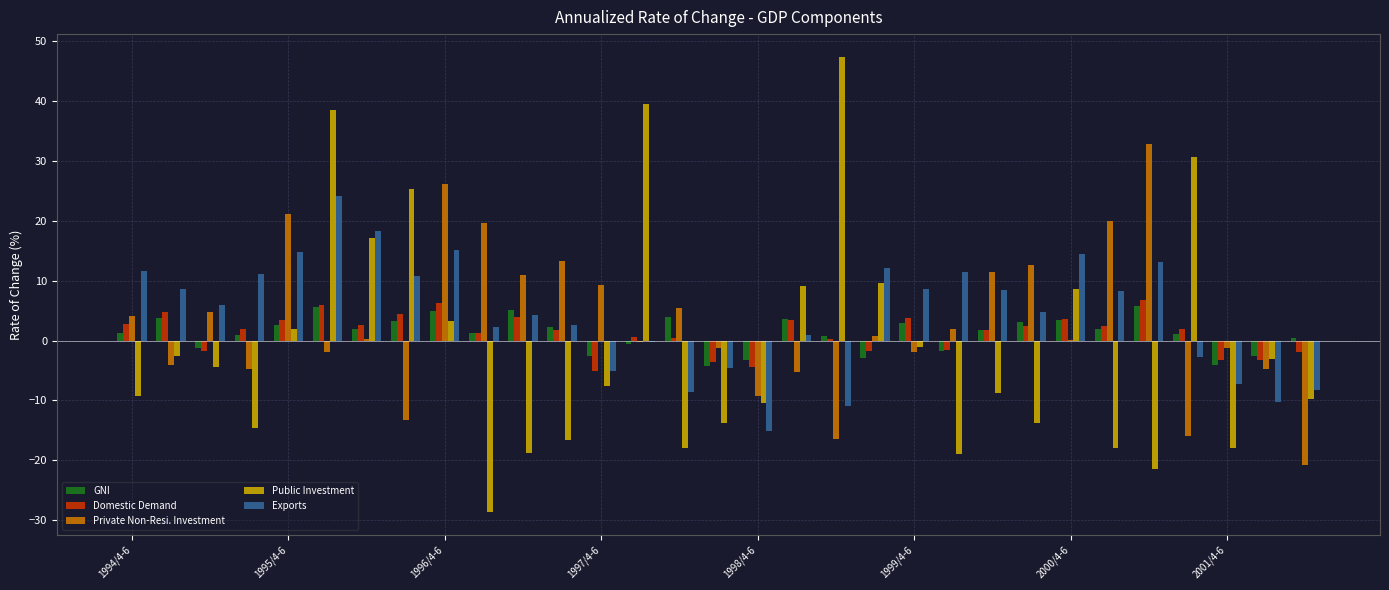

What is the sum of all Private Non-Resi. Investment values?

93.8